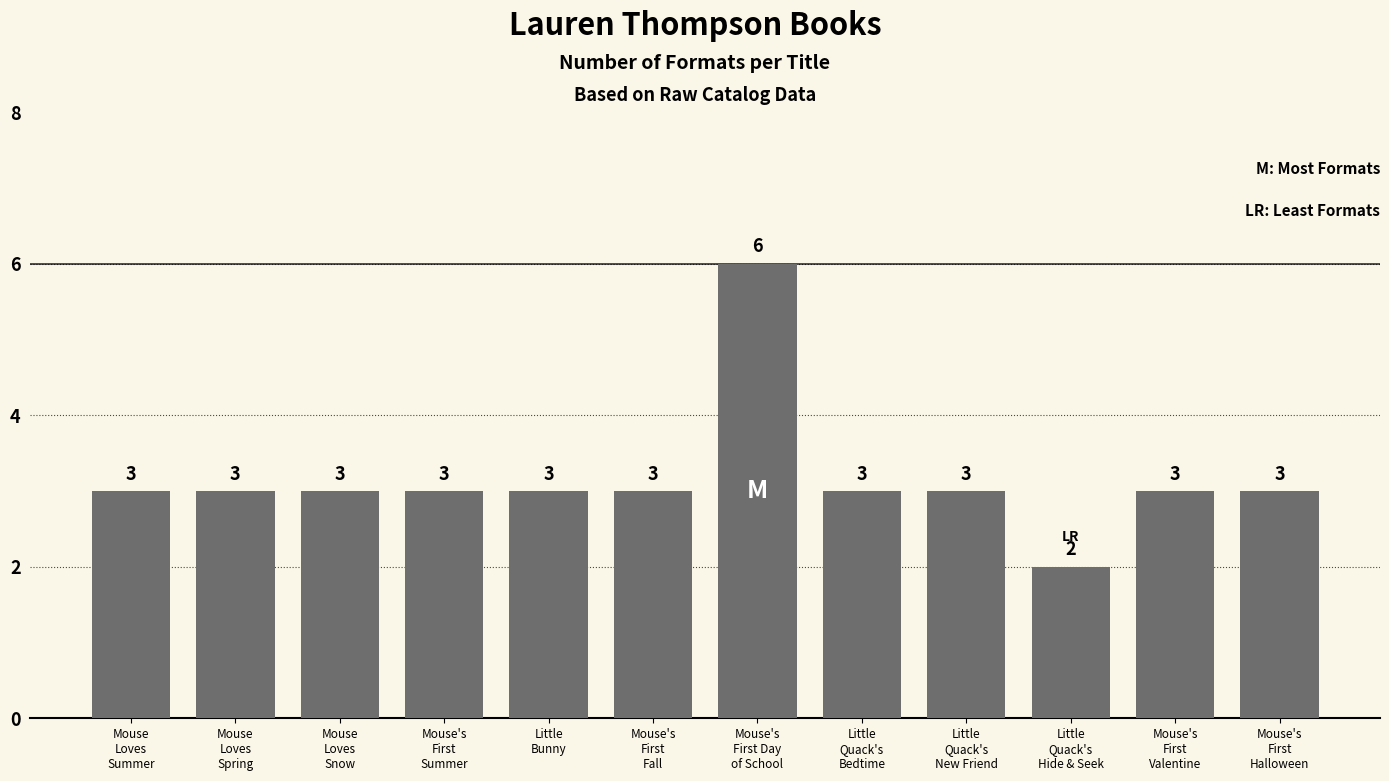

Reading right to left, list all the values displayed in this chart.

3	3	2	3	3	6	3	3	3	3	3	3